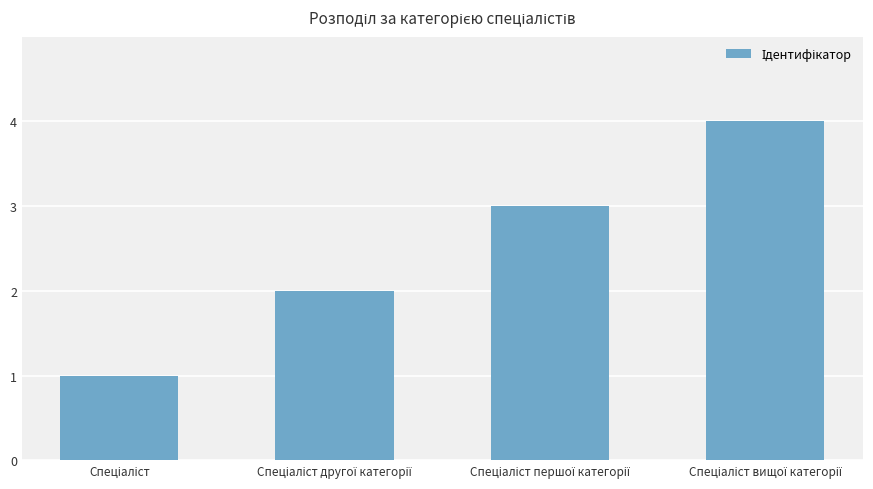

Count the number of categories in the chart.

4